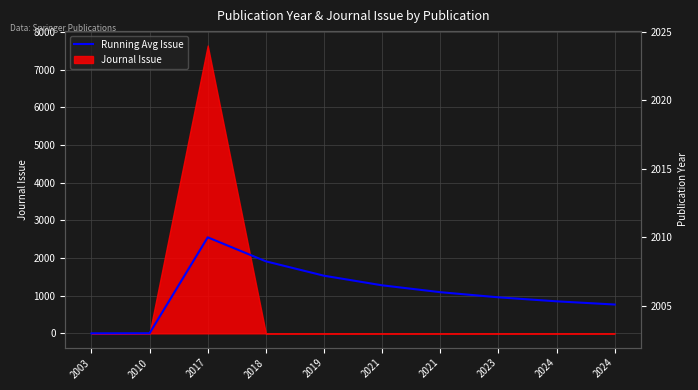

What is the sum of all Publication Year values?

20180.0